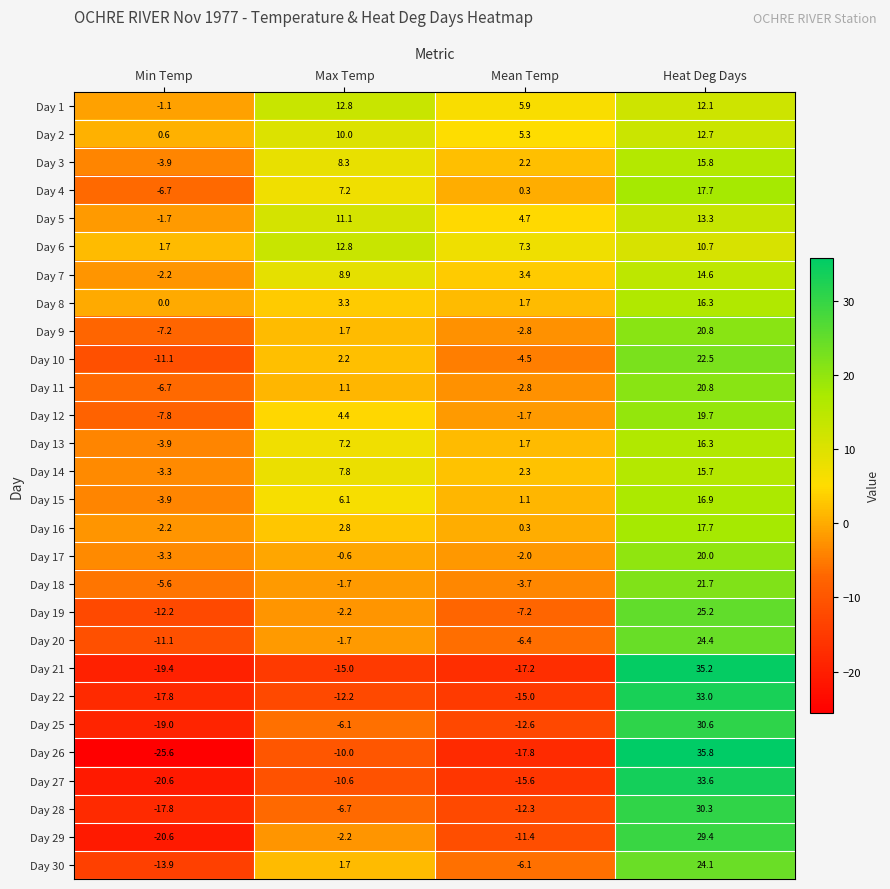

How many positive values does the Day 8 series have?

3